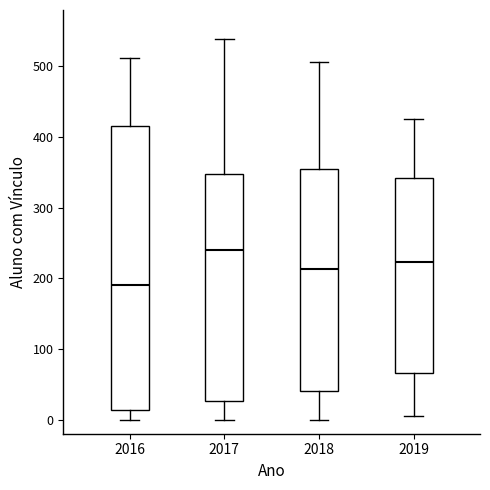

Which box is the tallest, from its lower edge to its upper edge?

2016